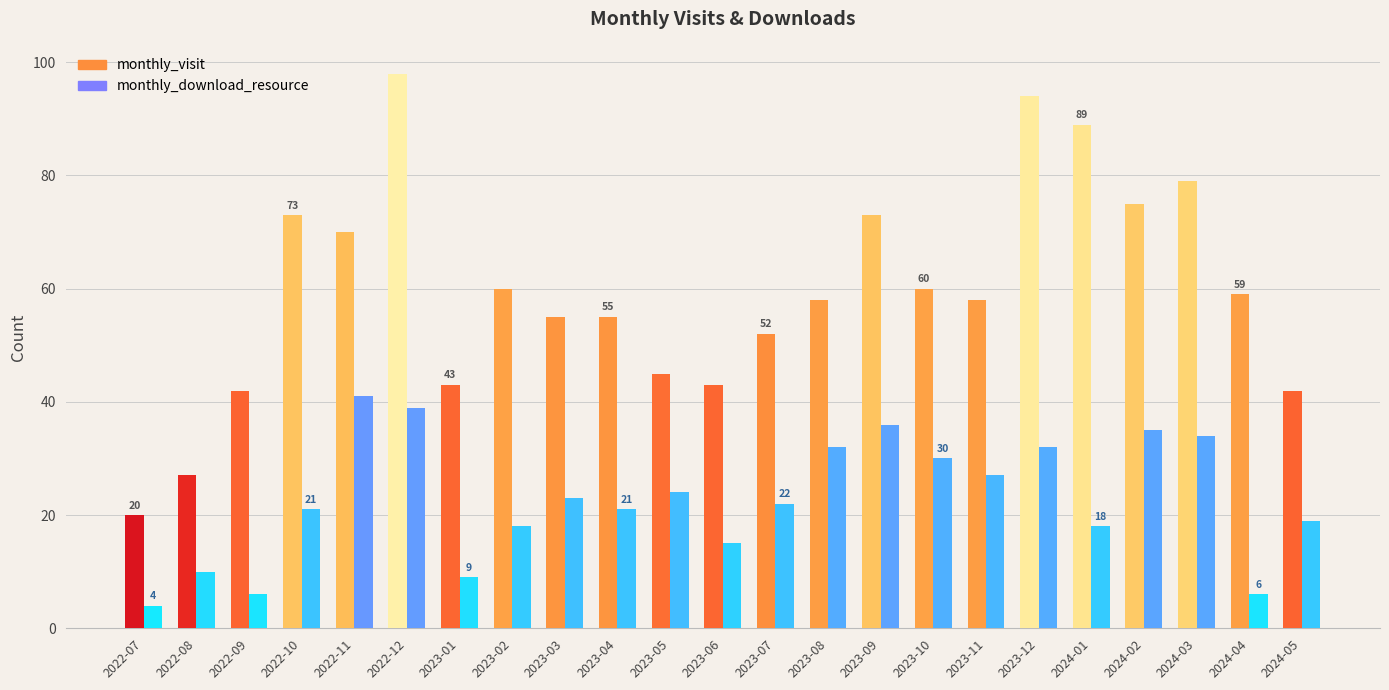

Between 2022-08 and 2023-05, which series saw the biggest shift?

monthly_visit